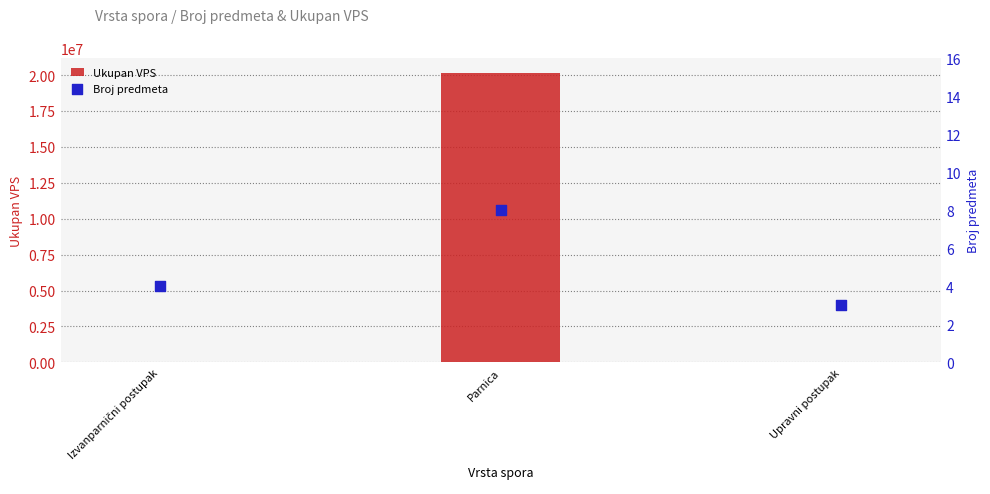

Which series has the largest total across all categories?

Ukupan VPS